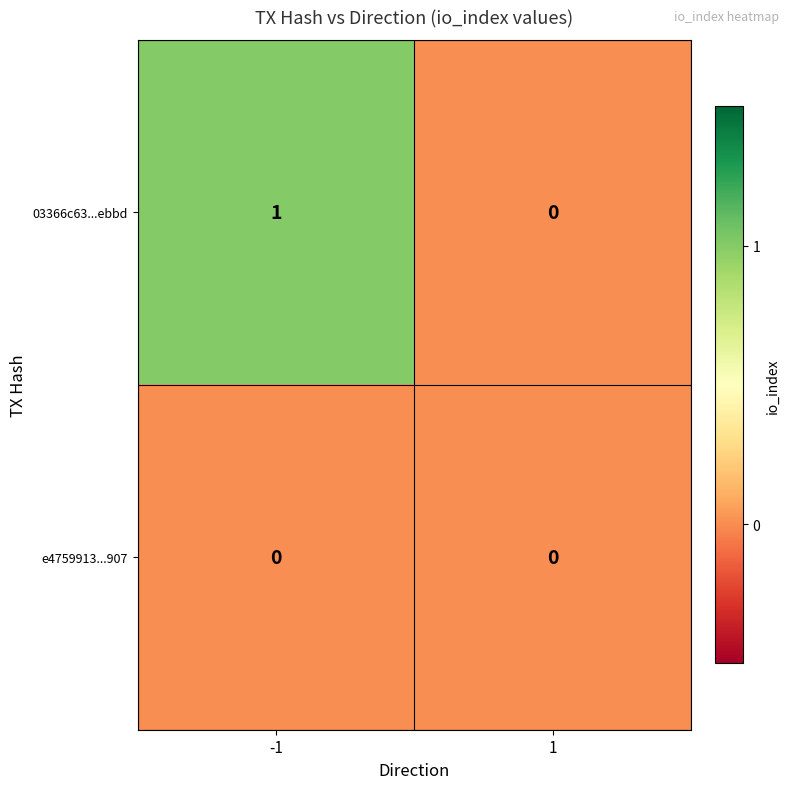

Is it true that 03366c63...ebbd equals 0 at -1?

False